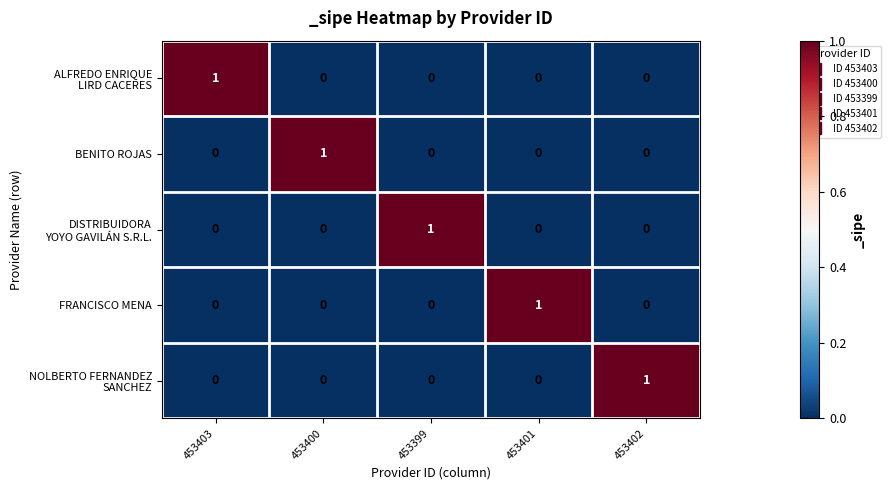

Which category has the highest value in the BENITO ROJAS series?

453400